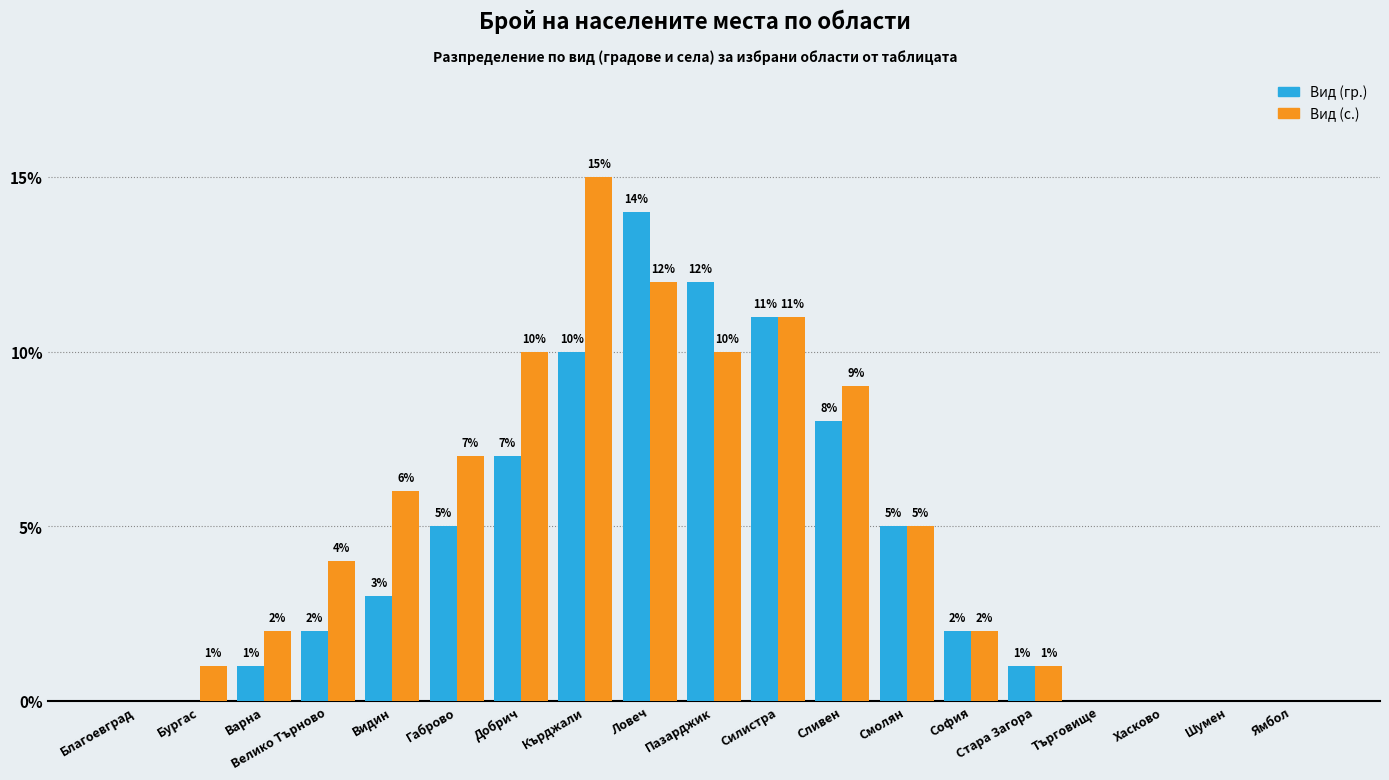

Between Кърджали and Смолян, which series saw the biggest shift?

Вид (с.)